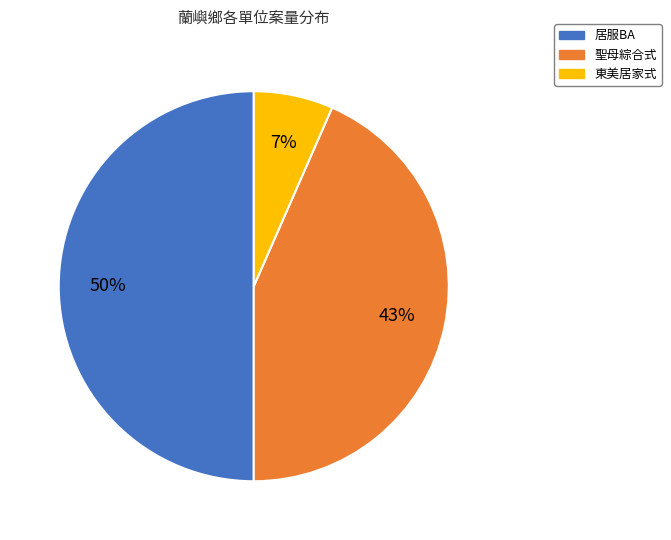

Which category has the biggest portion of the pie?

居服BA